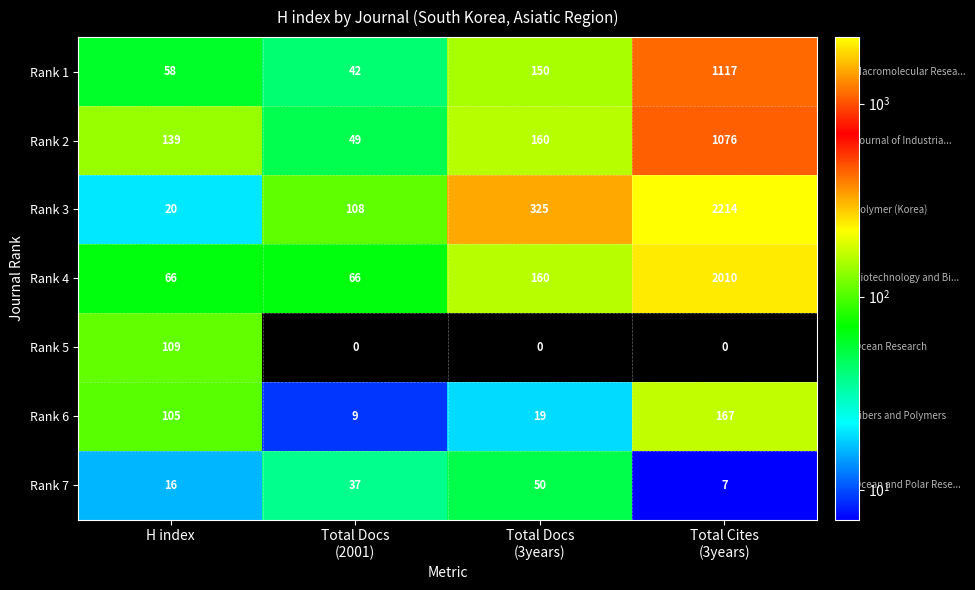

Which series has the largest range (max minus min)?

Rank 3